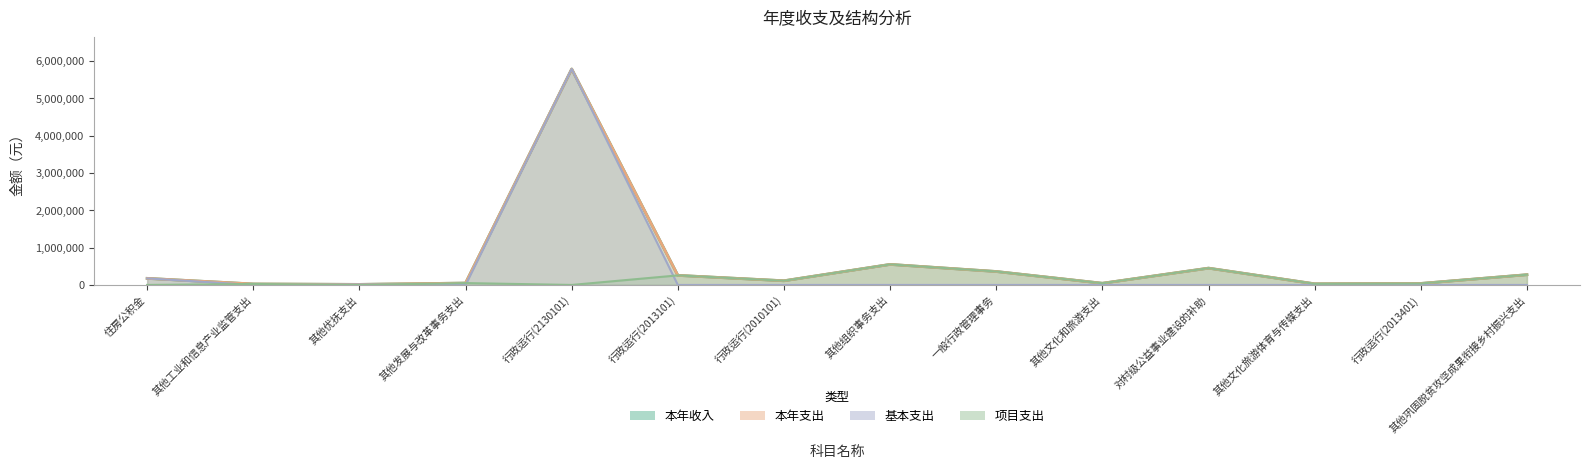

True or false: 本年收入 and 本年支出 intersect in this chart.

False